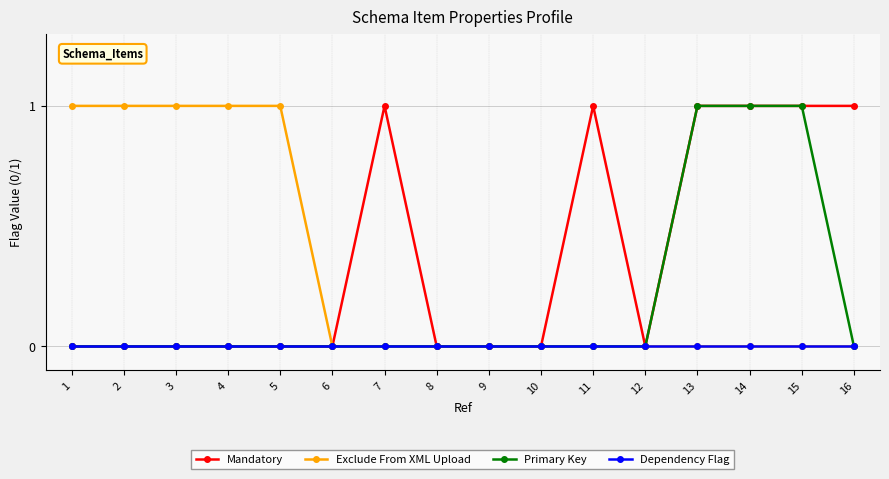

How many lines are shown in the chart?

4